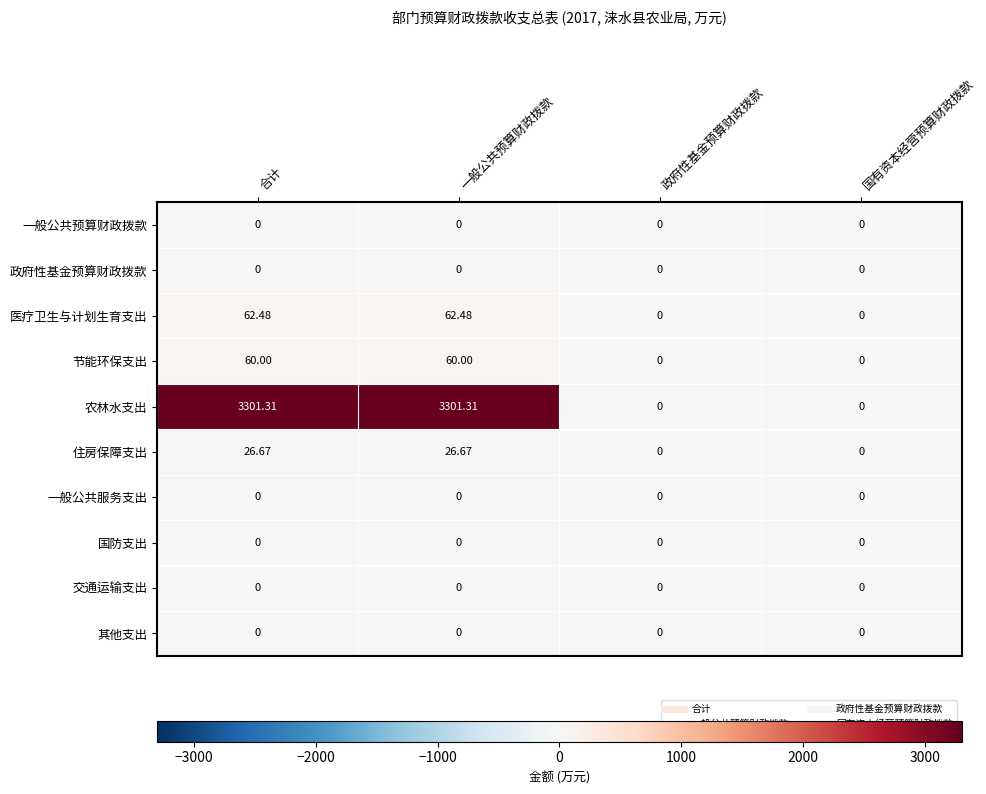

Which series has the widest spread of values?

农林水支出